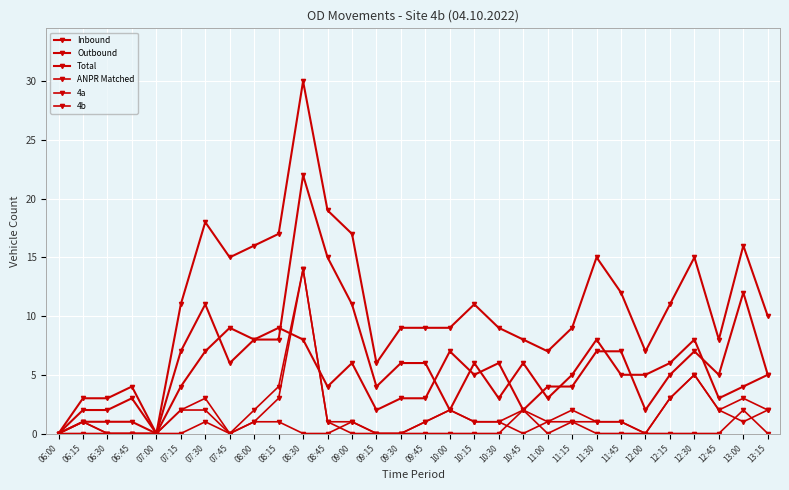

What is the label of the 8th point from the left?

07:45